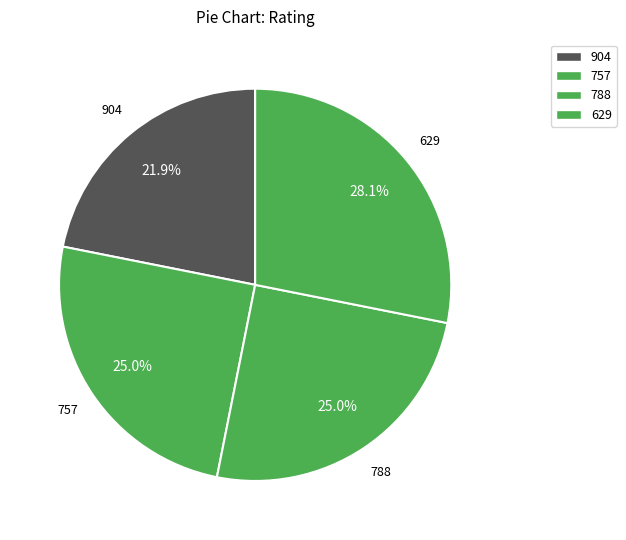

How many segments does this pie chart have?

4